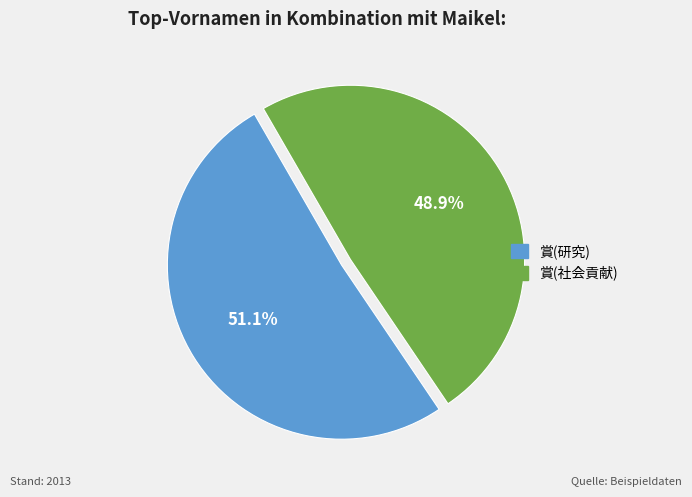

How many segments does this pie chart have?

2